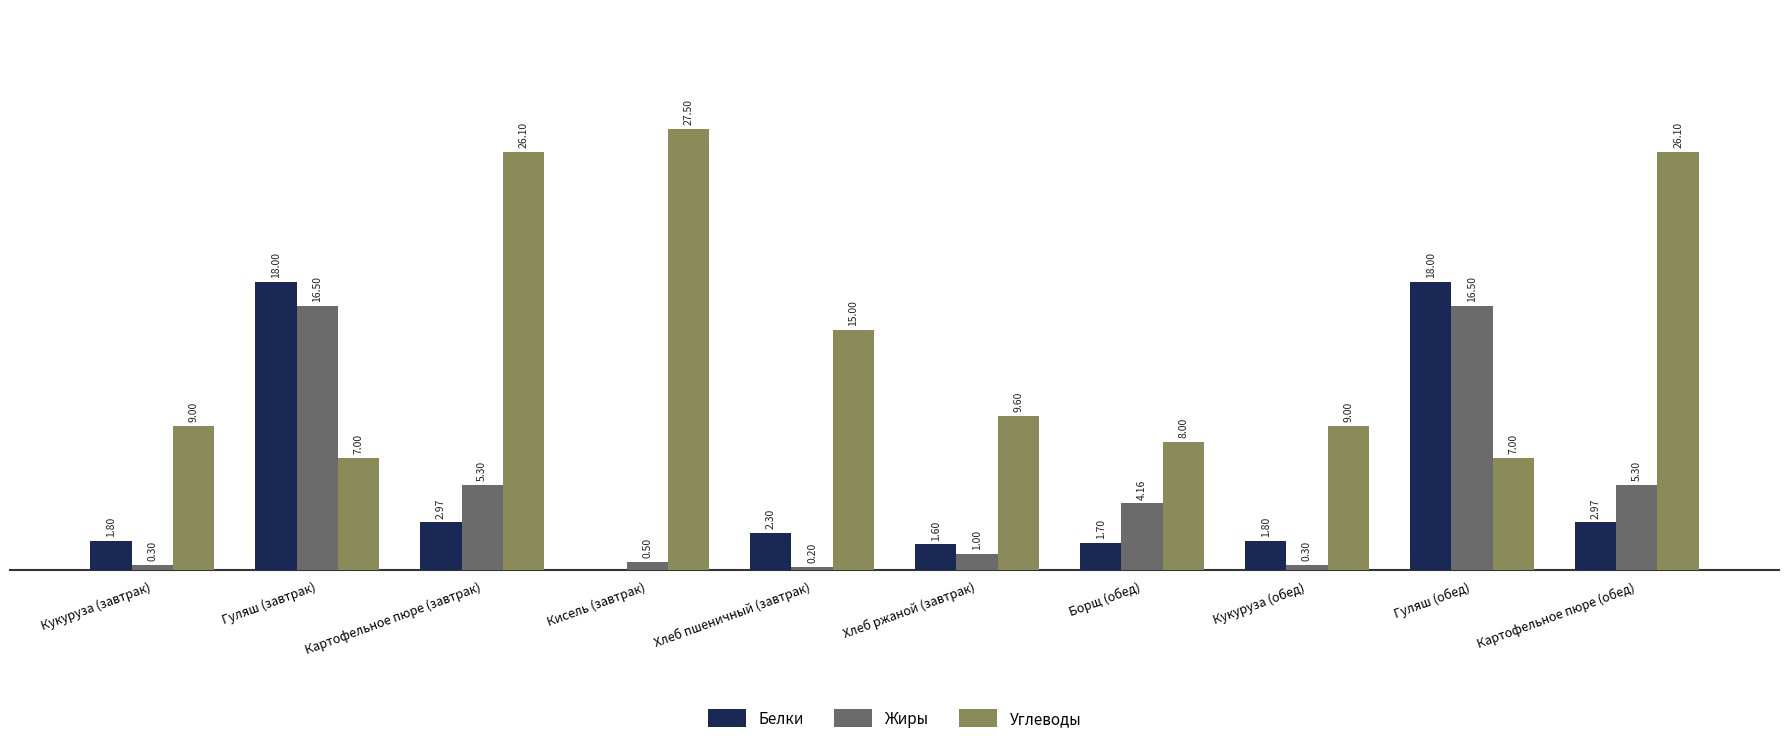

Which series has the largest total across all categories?

Углеводы